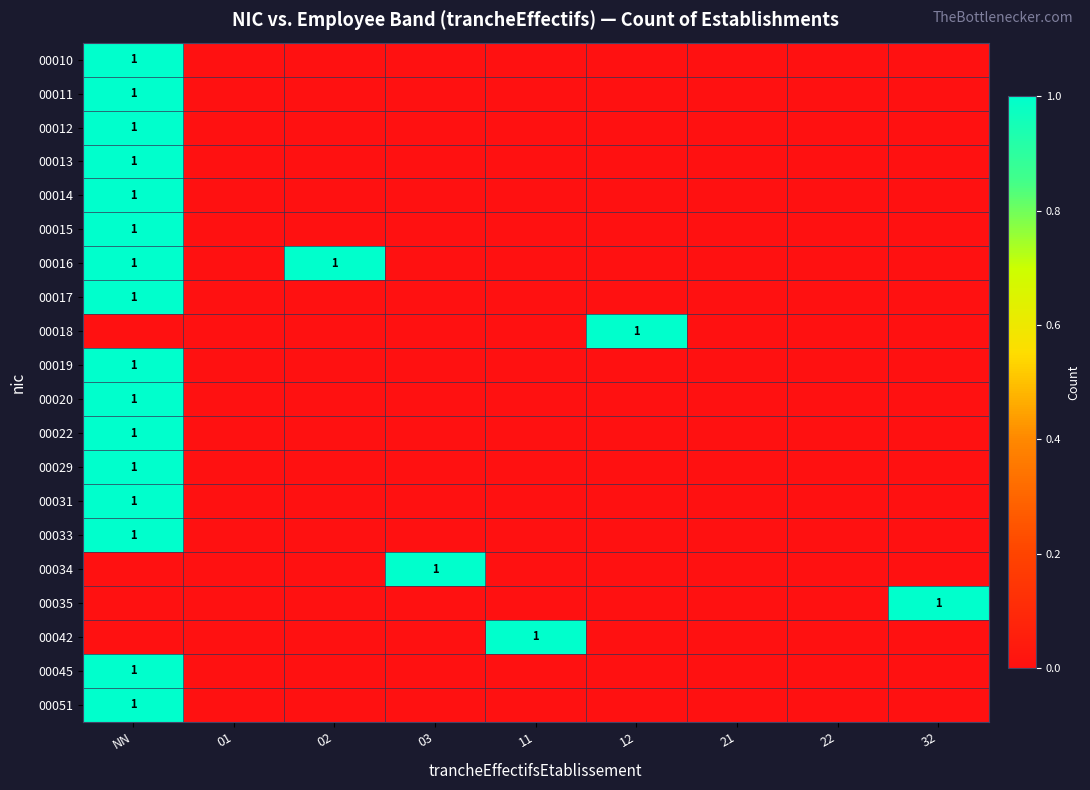

Rank the series by their maximum value, from lowest to highest.

00010, 00011, 00012, 00013, 00014, 00015, 00016, 00017, 00018, 00019, 00020, 00022, 00029, 00031, 00033, 00034, 00035, 00042, 00045, 00051